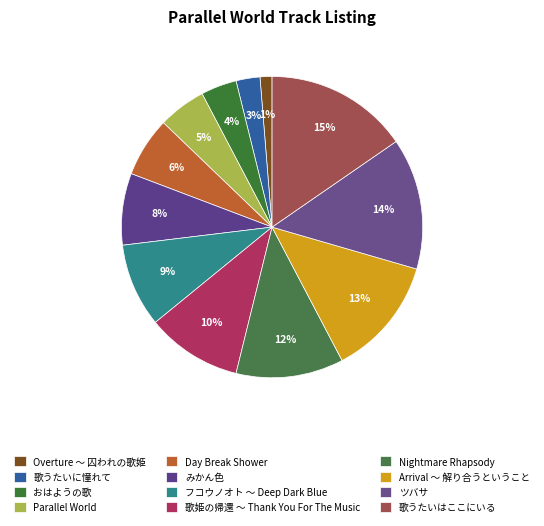

True or false: Overture 〜 囚われの歌姫 accounts for 1% of the total.

True